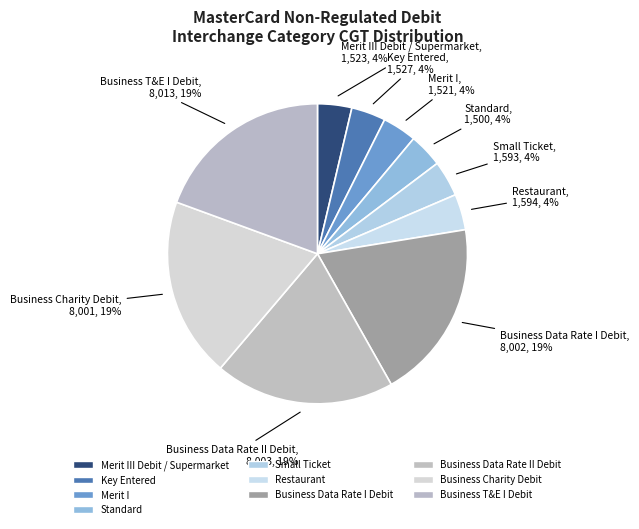

Which category has the smallest portion of the pie?

Standard